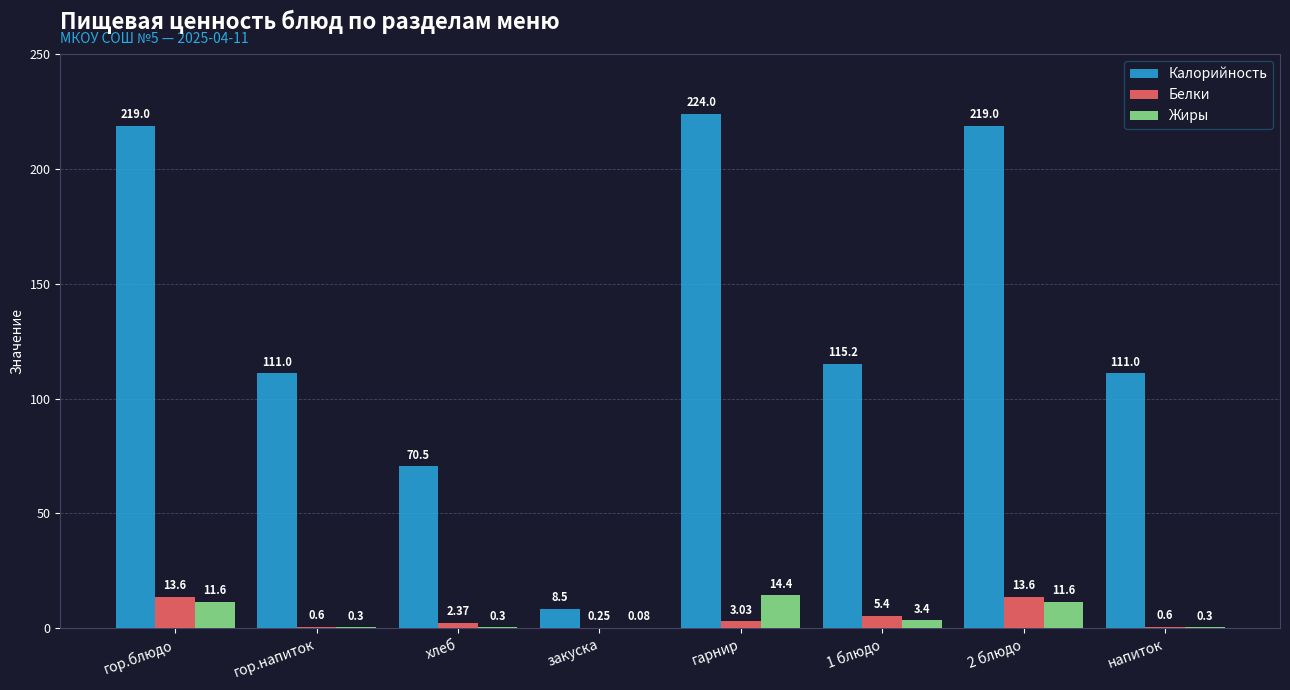

Where is Калорийность nearest to the value 116?

1 блюдо